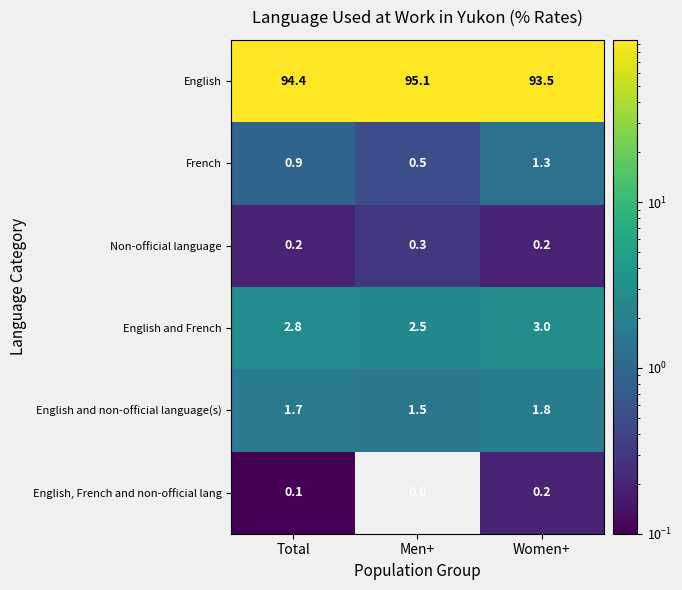

Reading left to right, what are all the values shown in this chart?

English: Total=94.4	Men+=95.1	Women+=93.5
French: Total=0.9	Men+=0.5	Women+=1.3
Non-official language: Total=0.2	Men+=0.3	Women+=0.2
English and French: Total=2.8	Men+=2.5	Women+=3.0
English and non-official language(s): Total=1.7	Men+=1.5	Women+=1.8
English, French and non-official lang: Total=0.1	Men+=0.0	Women+=0.2